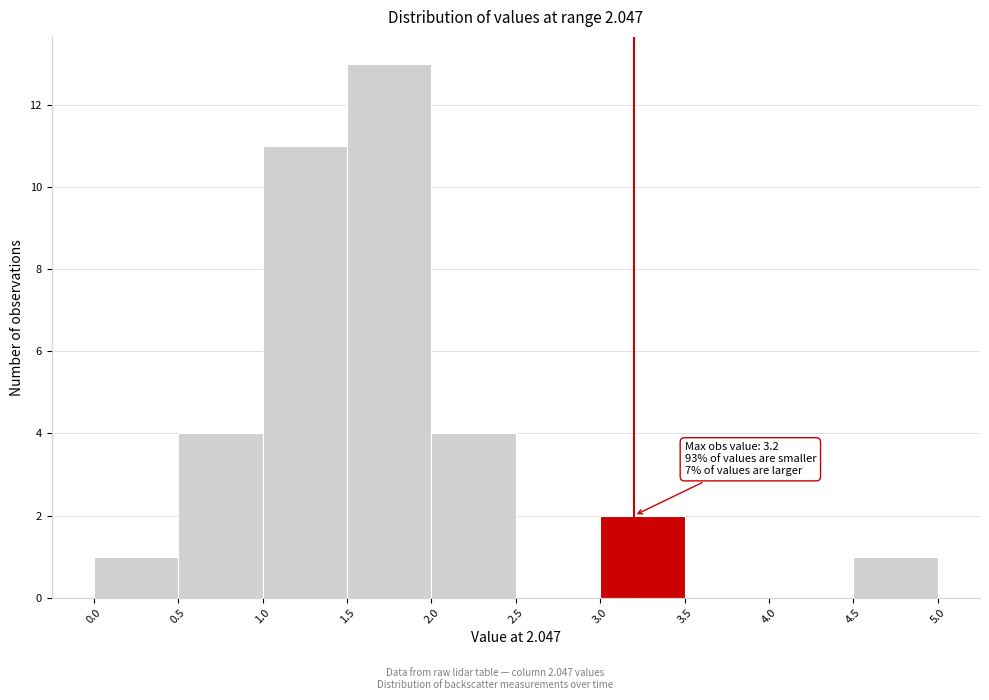

Over which range of the x-axis is the bar tallest?

1.5 to 2.0